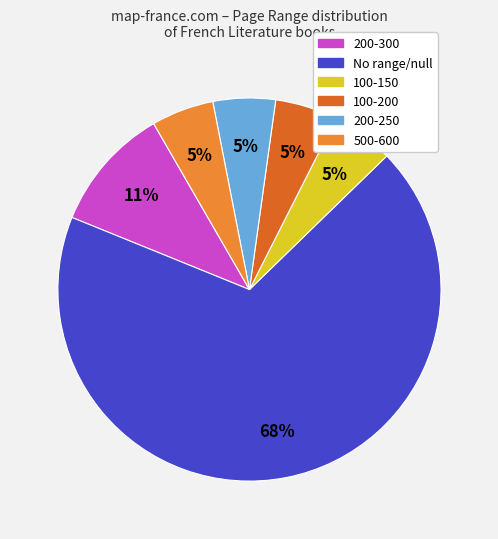

Does any single category account for the majority?

Yes